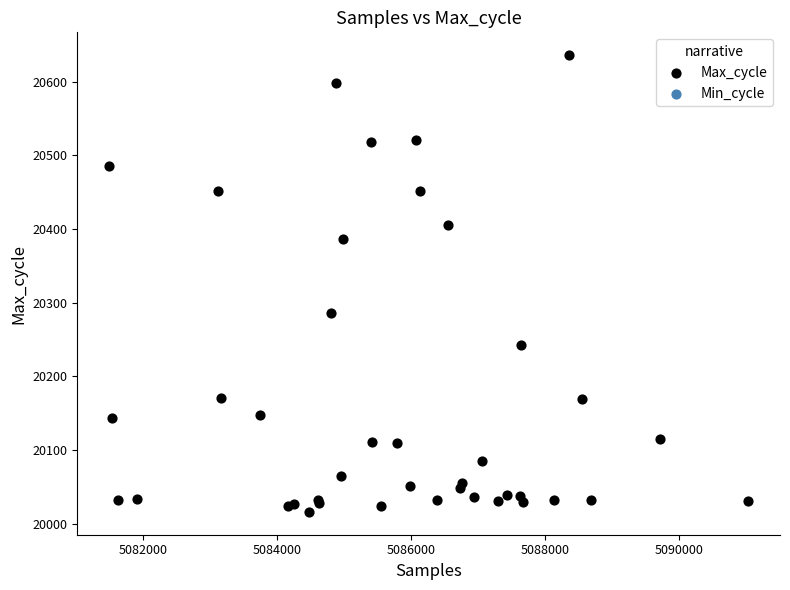

What Y value in the scatter plot is closest to 20326?

20286